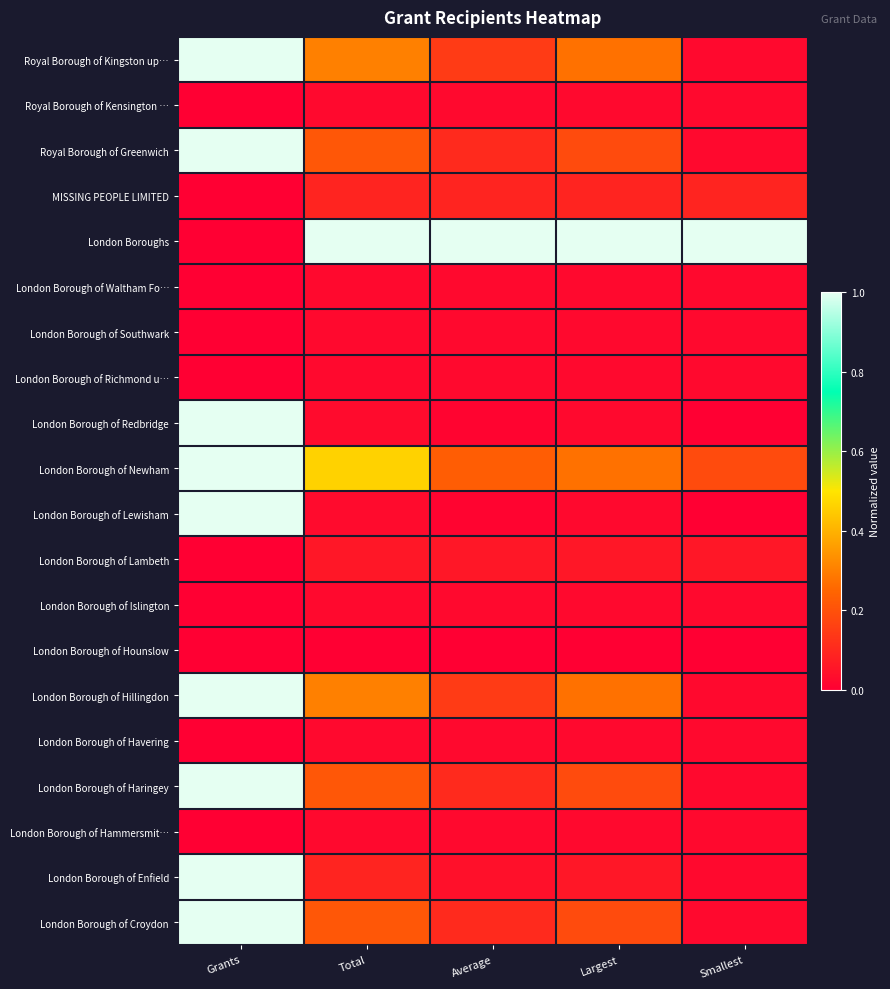

What is the difference between the highest and lowest values at Grants?

1.0